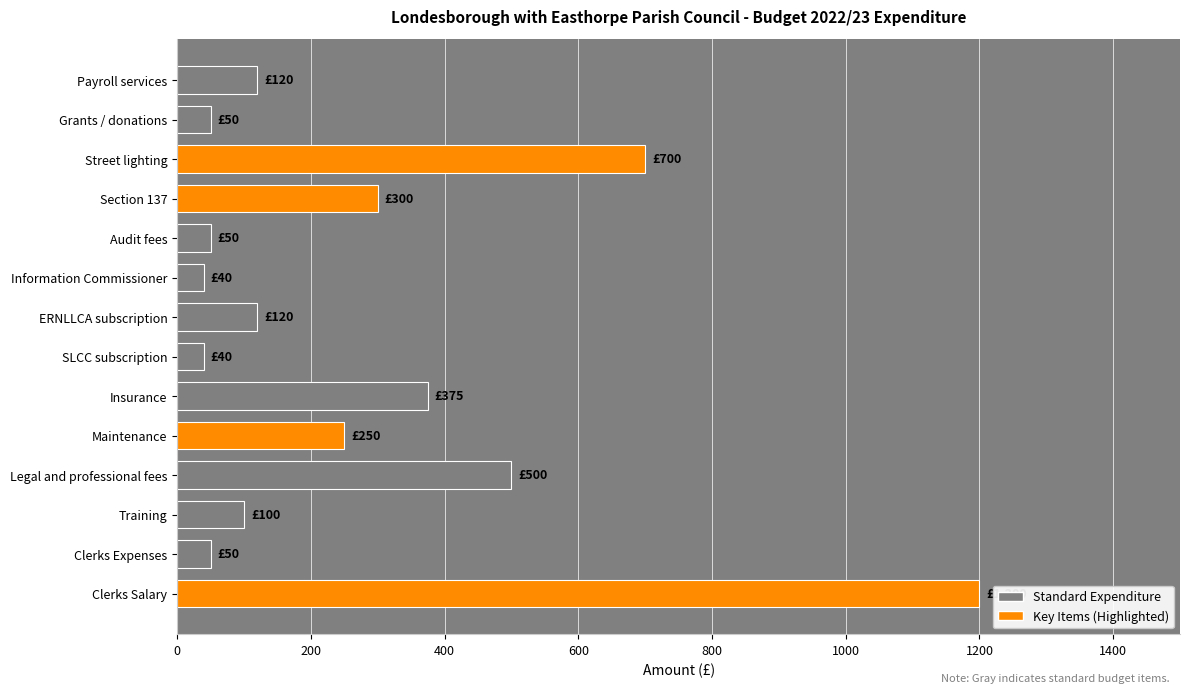

What is the smallest value displayed?

40